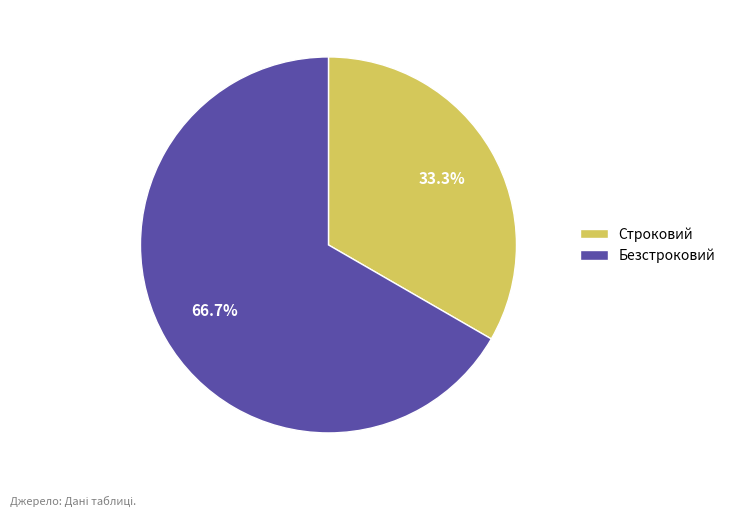

Count the number of slices in the pie.

2